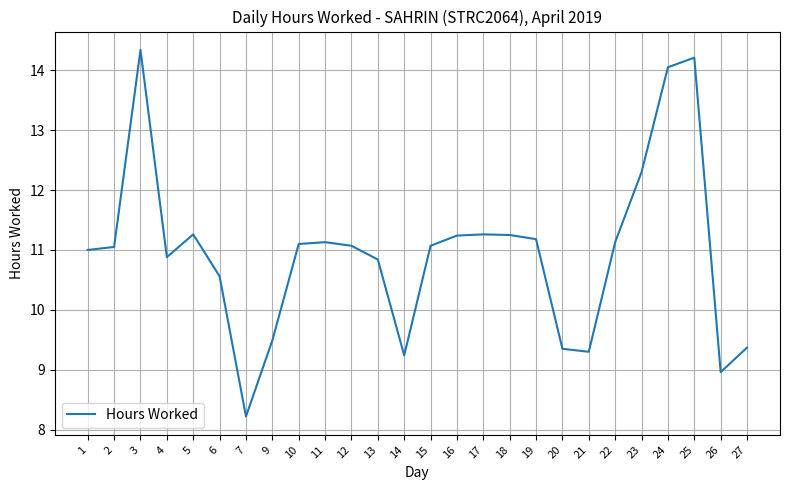

What is the smallest value displayed?

8.2